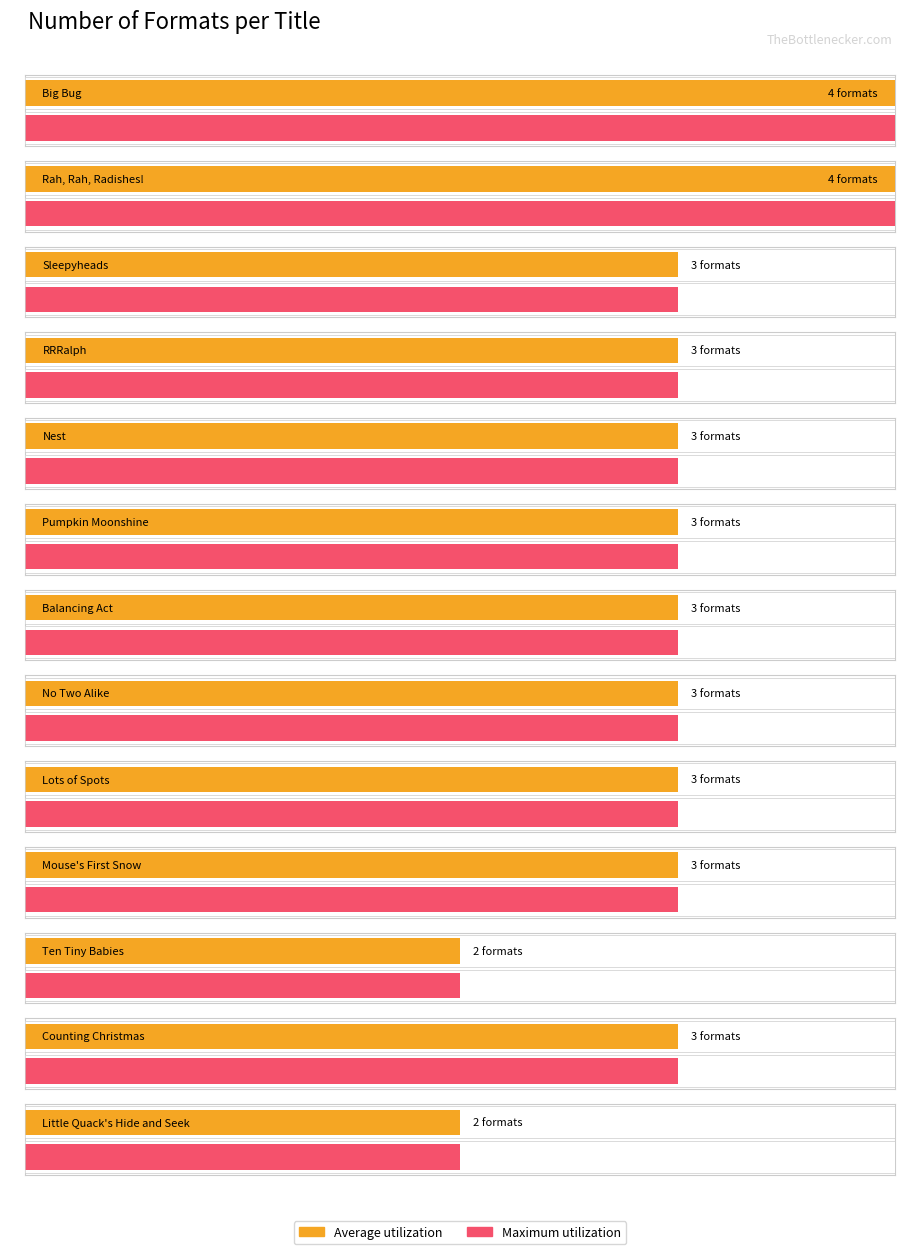

What is the approximate value of Average utilization at Pumpkin Moonshine?

3